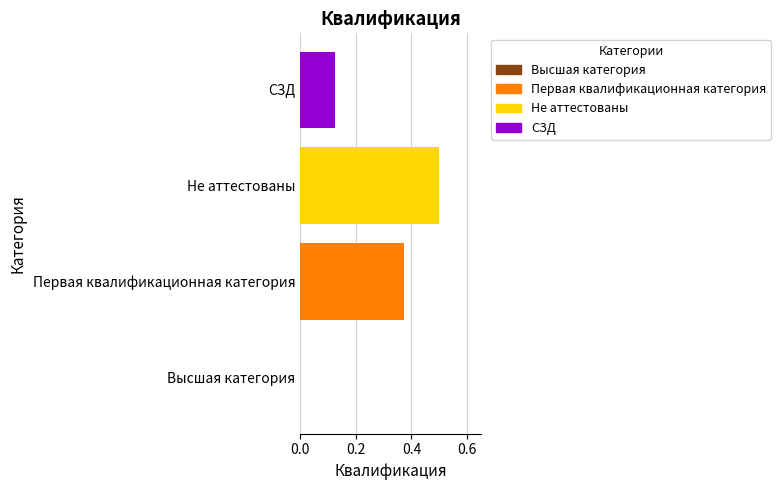

What is the sum of all values?

1.0